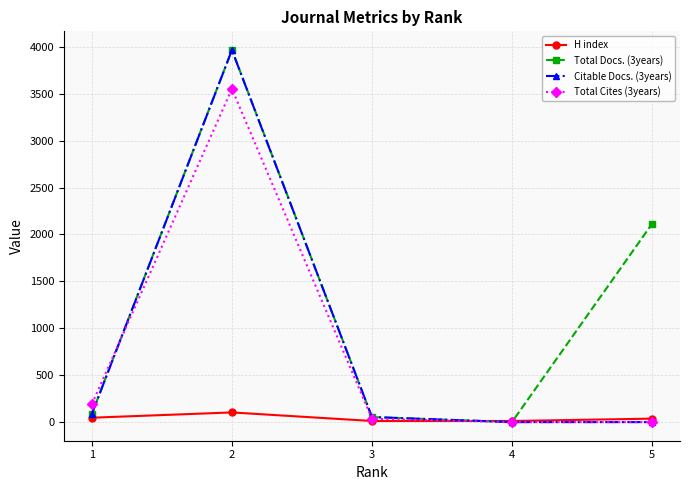

The value of Citable Docs. (3years) at 4 is 0. True or false?

True